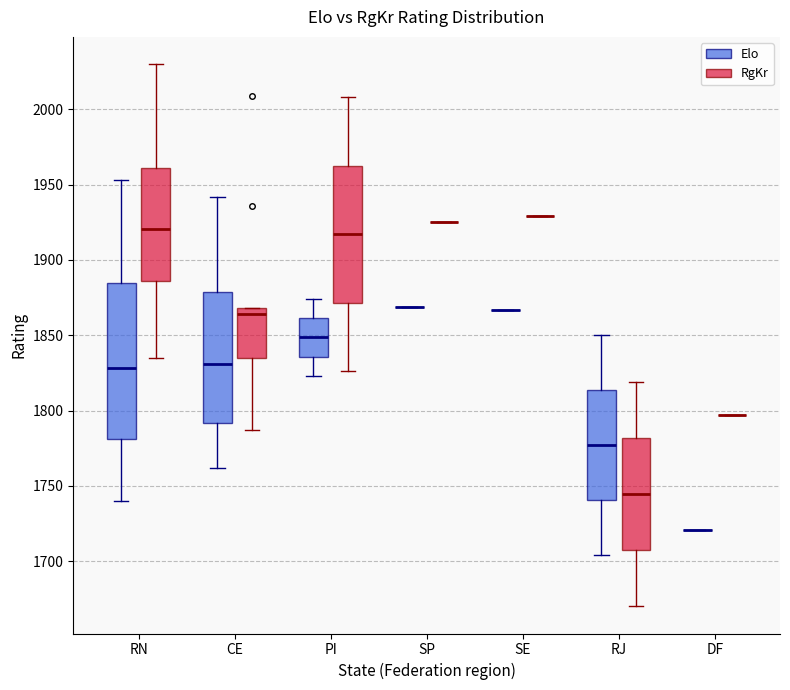

Reading left to right, transcribe this box plot: for each box, give where its median line is, the range the box spans, and where its two whiskers end, as read against the y-axis. The values are not printed on the chart, so give them approximately, as read against the axis.

RN (Elo): median 1830, box 1780 to 1885, whiskers 1740 to 1955
RN (RgKr): median 1920, box 1885 to 1960, whiskers 1835 to 2030
CE (Elo): median 1830, box 1790 to 1880, whiskers 1760 to 1940
CE (RgKr): median 1865, box 1835 to 1870, whiskers 1785 to 1870
PI (Elo): median 1850, box 1835 to 1860, whiskers 1825 to 1875
PI (RgKr): median 1915, box 1870 to 1965, whiskers 1825 to 2010
SP (Elo): box collapsed to a line at 1870, whiskers 1870 to 1870
SP (RgKr): box collapsed to a line at 1925, whiskers 1925 to 1925
SE (Elo): box collapsed to a line at 1865, whiskers 1865 to 1865
SE (RgKr): box collapsed to a line at 1930, whiskers 1930 to 1930
RJ (Elo): median 1775, box 1740 to 1815, whiskers 1705 to 1850
RJ (RgKr): median 1745, box 1705 to 1780, whiskers 1670 to 1820
DF (Elo): box collapsed to a line at 1720, whiskers 1720 to 1720
DF (RgKr): box collapsed to a line at 1795, whiskers 1795 to 1795